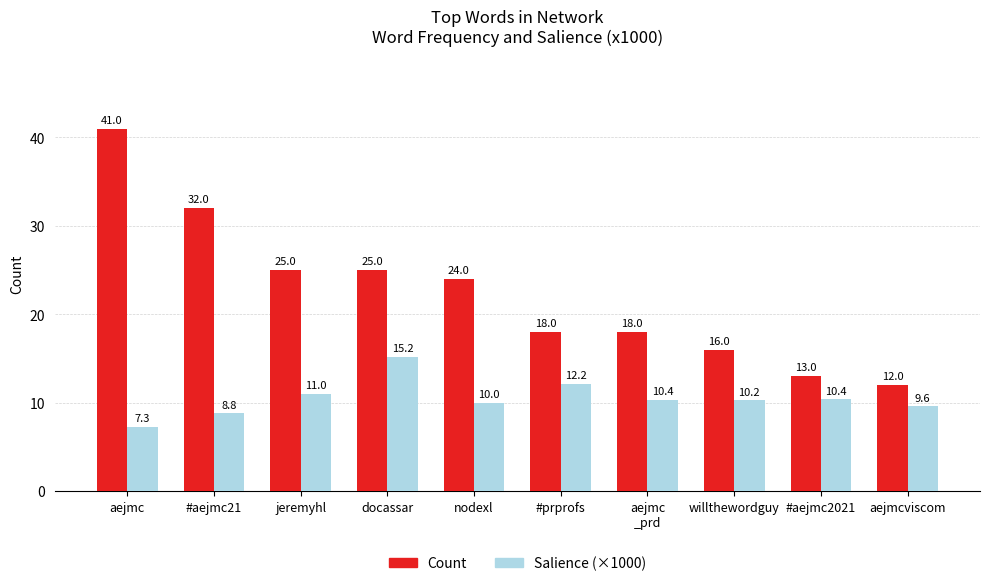

What is the lowest value of the Count series?

12.0